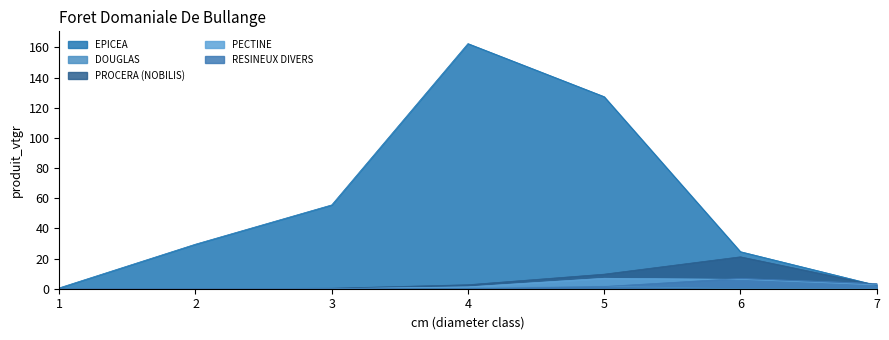

At 4, list the series in order from smallest to largest.

RESINEUX DIVERS, DOUGLAS, PECTINE, PROCERA (NOBILIS), EPICEA